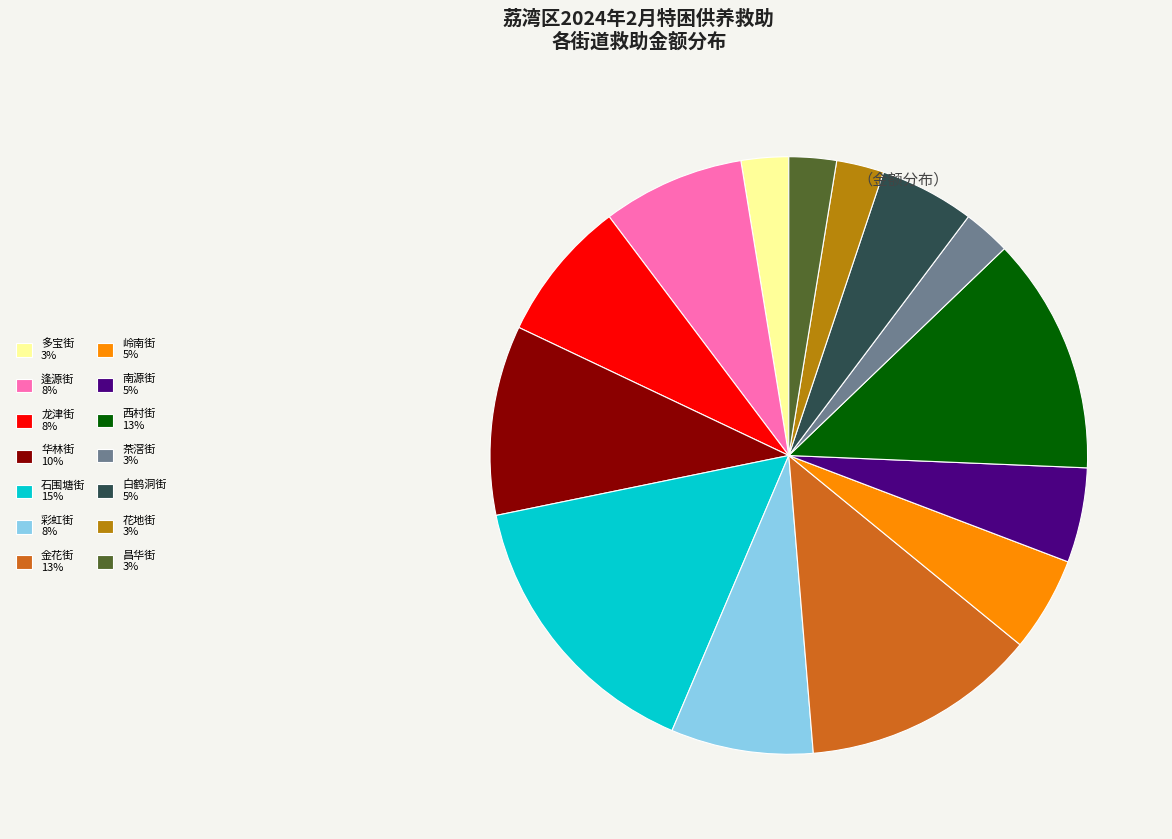

Which category has the biggest portion of the pie?

石围塘街